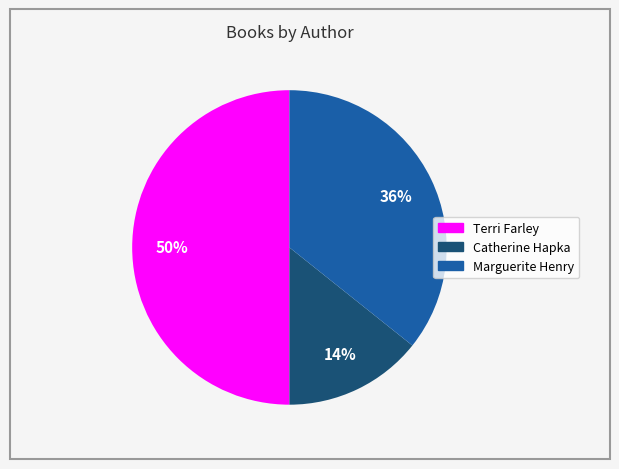

To the nearest percent, what is the average slice percentage?

33%